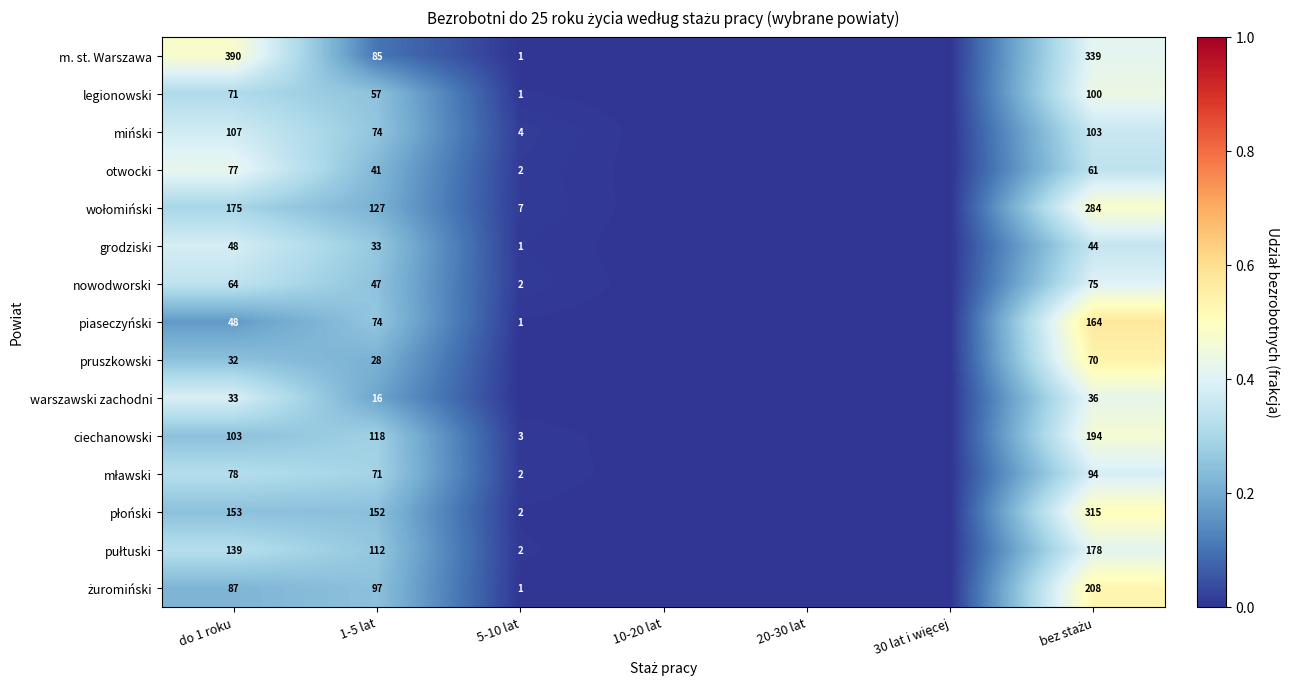

What is the difference between the highest and lowest values at do 1 roku?

358